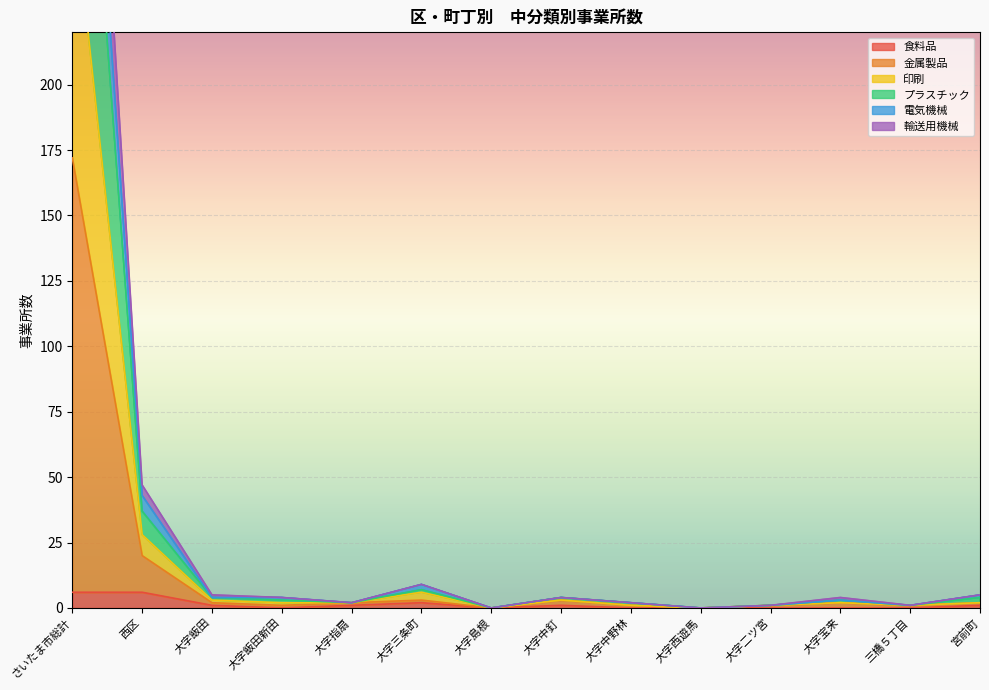

How many values in the 電気機械 series exceed 2?

4